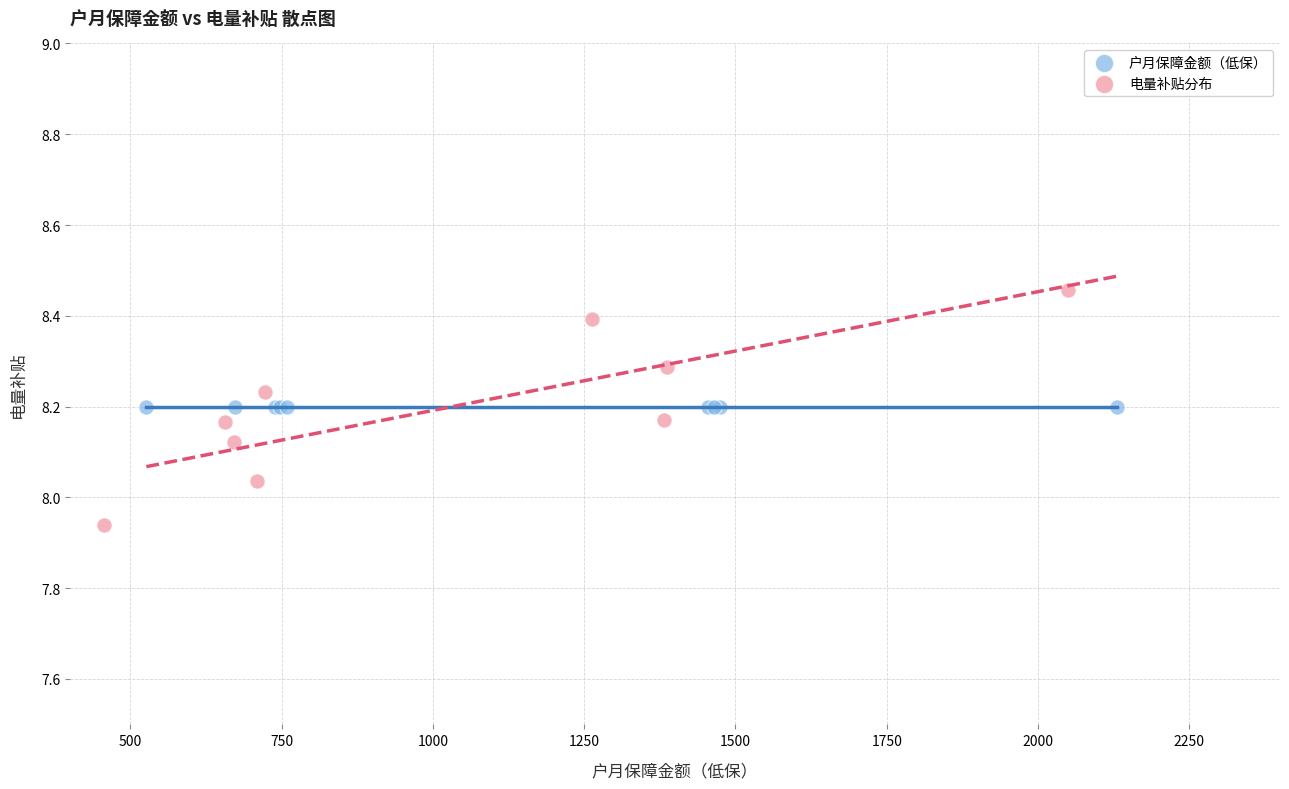

Which series contains the lowest Y value?

电量补贴分布